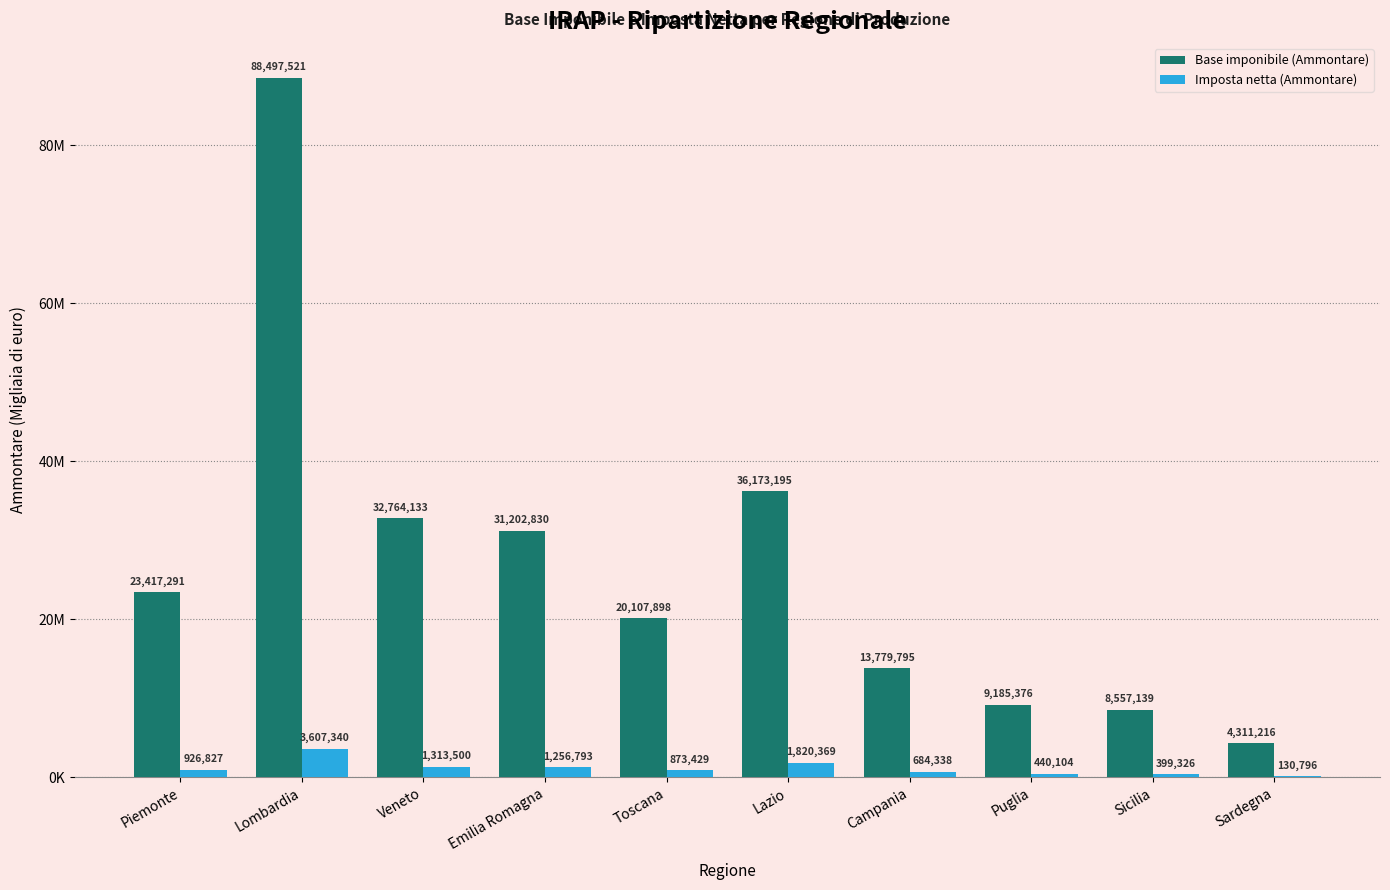

What is the label of the 2nd bar from the left?

Lombardia